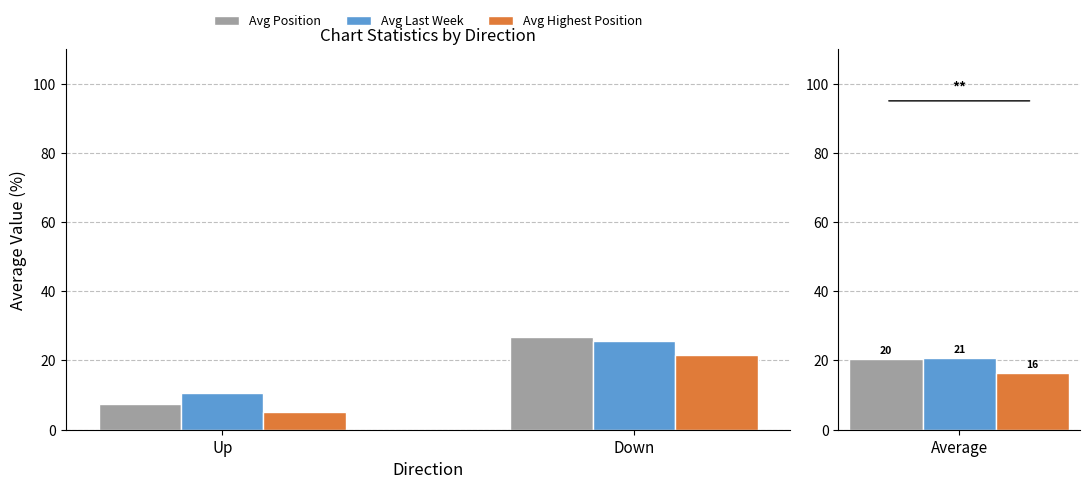

Rank the series by their average value, from highest to lowest.

Avg Last Week, Avg Position, Avg Highest Position